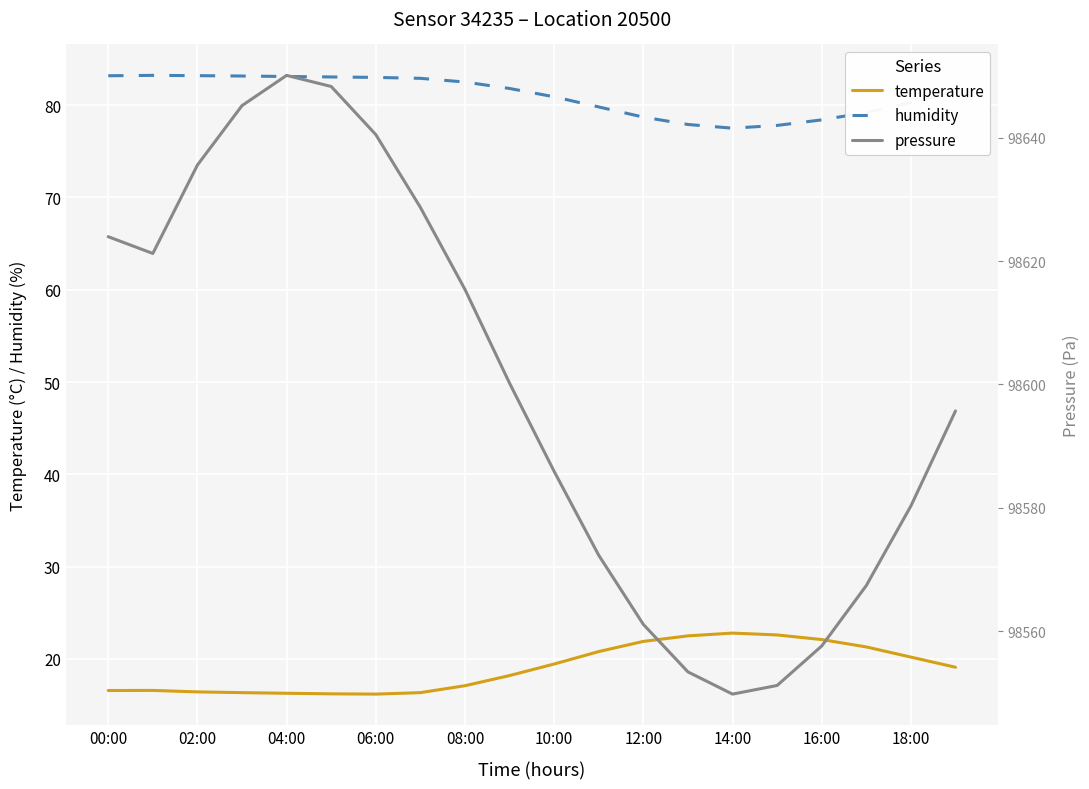

At how many categories does at least one series exceed 95020?

20